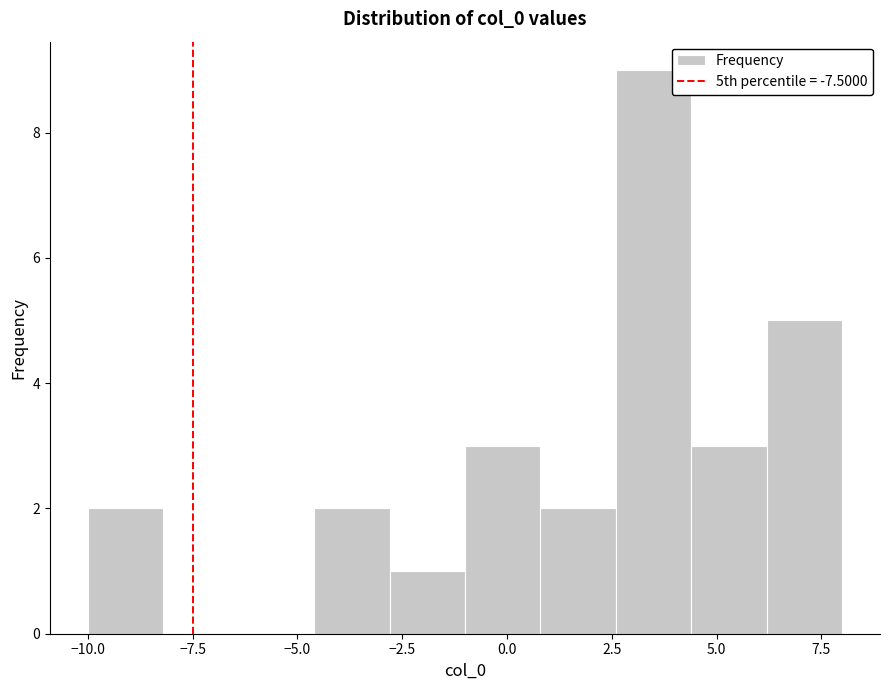

Around what value on the x-axis is the tallest bar? Give the approximate position of its centre, as read against the axis.

3.5